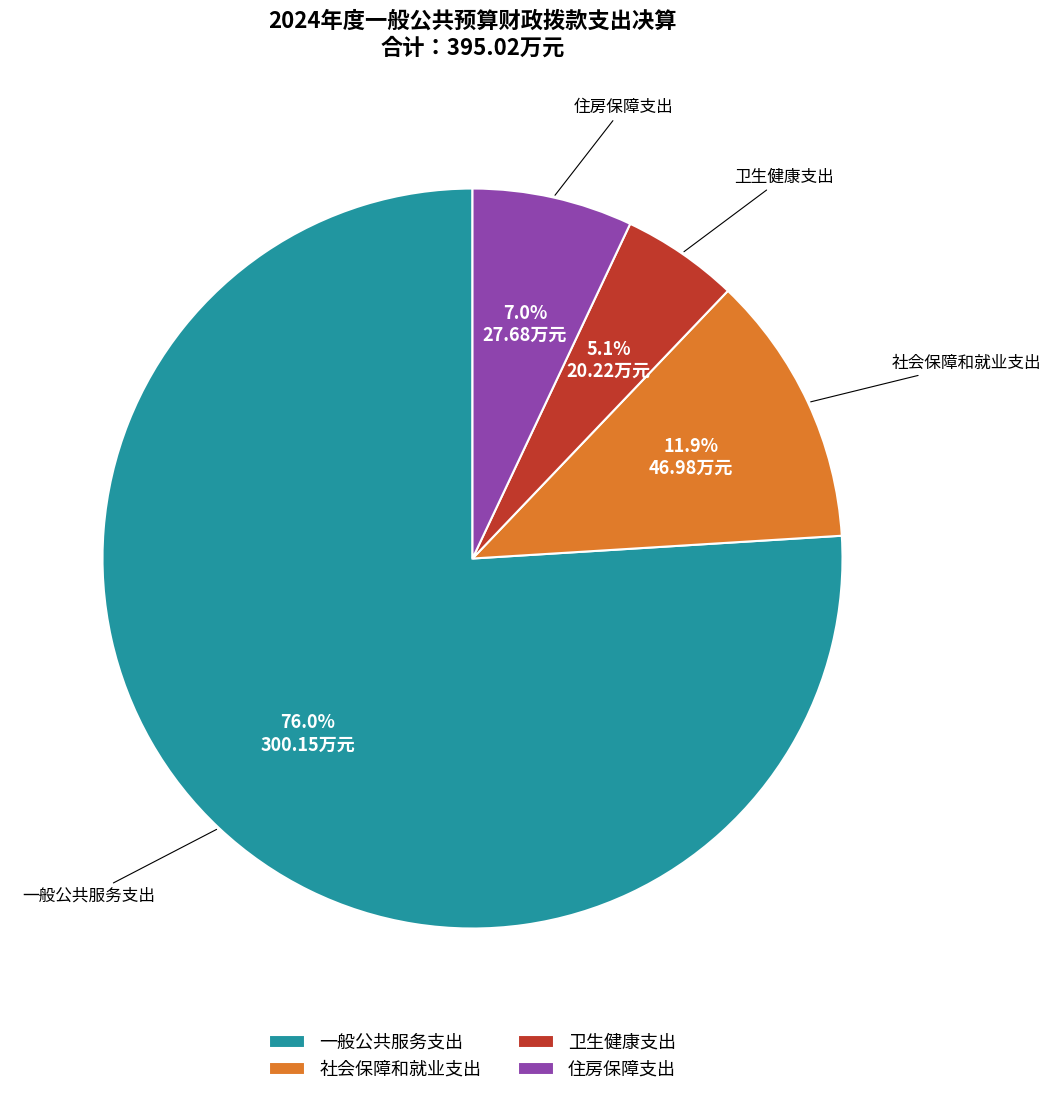

Between 社会保障和就业支出 and 卫生健康支出, which is larger?

社会保障和就业支出